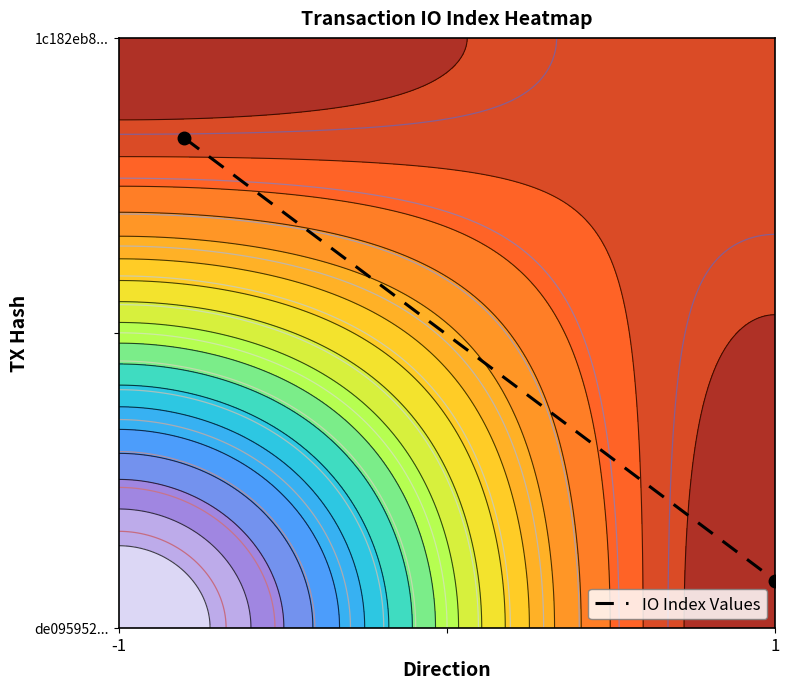

What is the smallest value displayed?

0.1